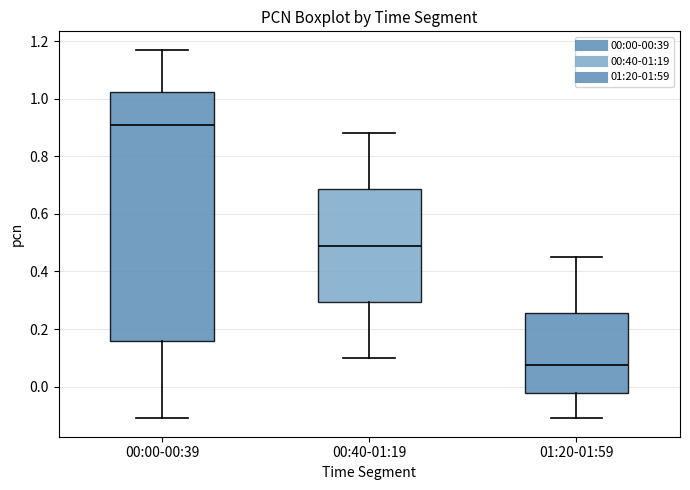

Reading left to right, transcribe this box plot: for each box, give where its median line is, the range the box spans, and where its two whiskers end, as read against the y-axis. The values are not printed on the chart, so give them approximately, as read against the axis.

00:00-00:39: median 0.92, box 0.16 to 1.02, whiskers -0.10 to 1.18
00:40-01:19: median 0.50, box 0.30 to 0.68, whiskers 0.10 to 0.88
01:20-01:59: median 0.08, box -0.02 to 0.26, whiskers -0.10 to 0.46